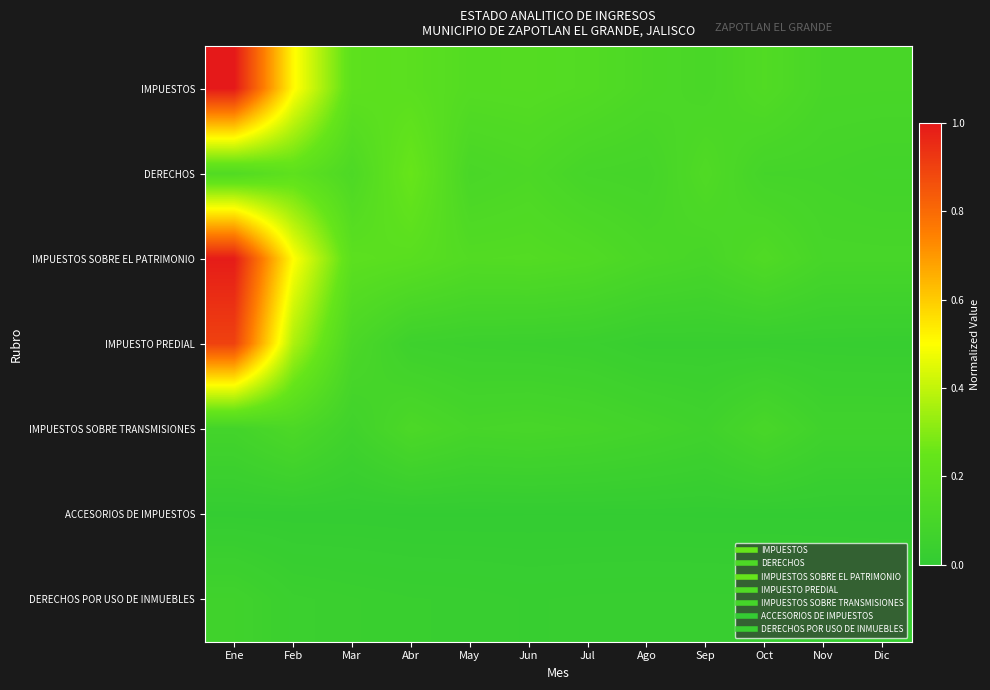

At how many categories does at least one series exceed 0?

12